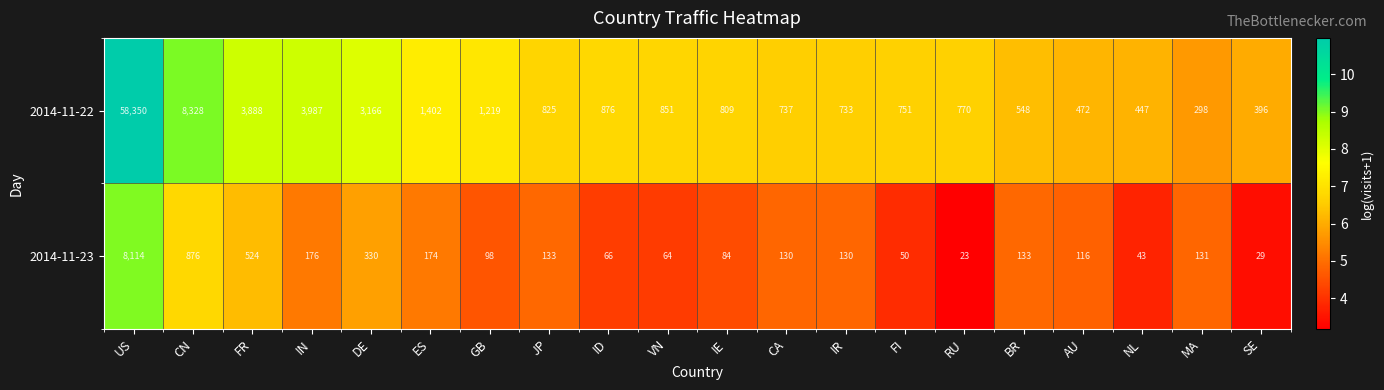

At which label does 2014-11-23 first exceed 130?

US